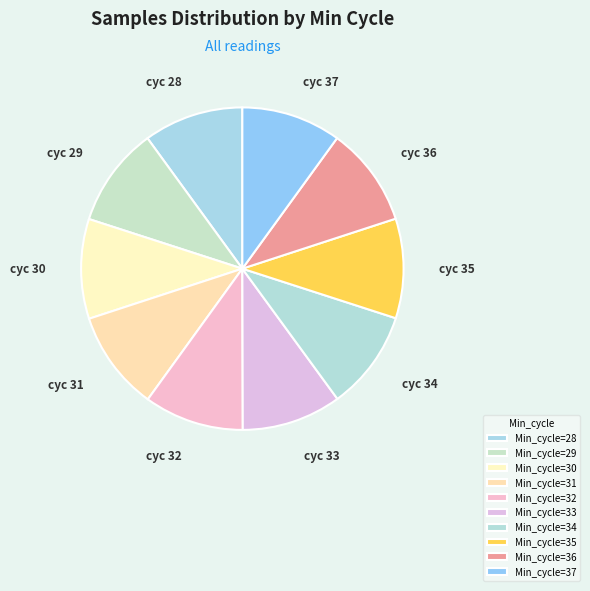

Does any single category account for the majority?

No